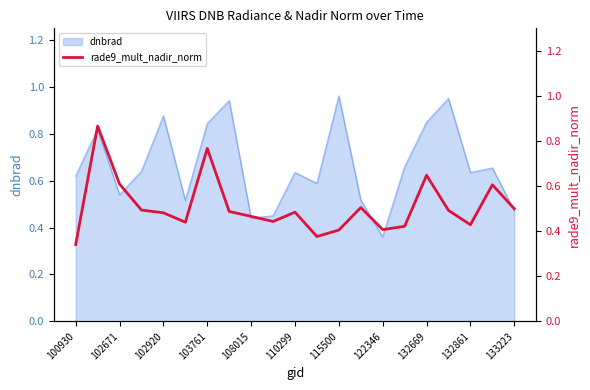

Where is dnbrad nearest to the value 0?

122346